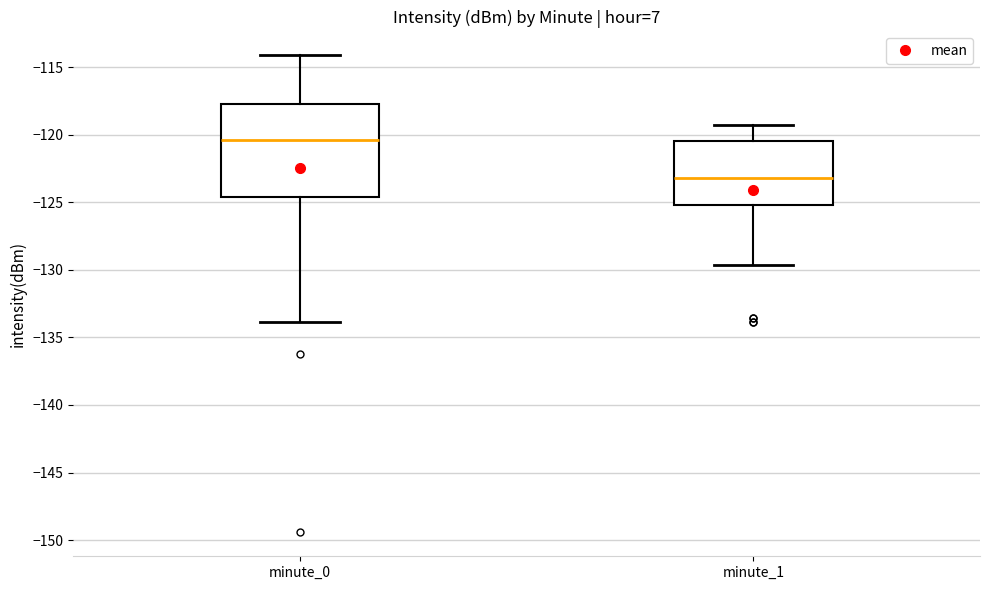

Reading left to right, read every box against the y-axis: the position of its median line, the range the box covers, and the ends of its whiskers. The values are not printed on the chart, so give them approximately, as read against the axis.

minute_0: median -120.5, box -124.5 to -117.5, whiskers -134.0 to -114.0
minute_1: median -123.0, box -125.0 to -120.5, whiskers -129.5 to -119.5